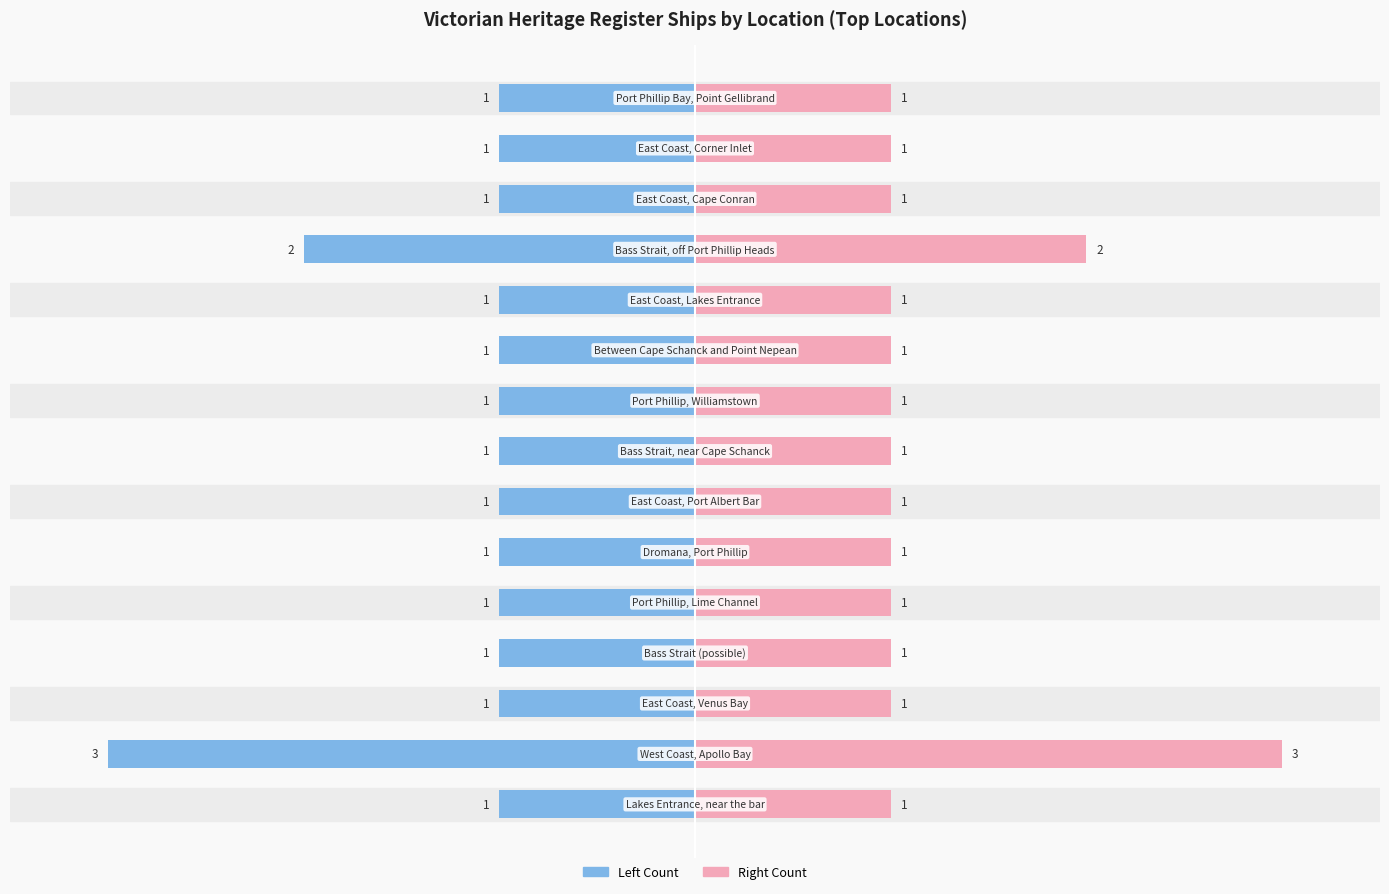

Reading left to right, extract all data points from this chart.

1	3	1	1	1	1	1	1	1	1	1	2	1	1	1